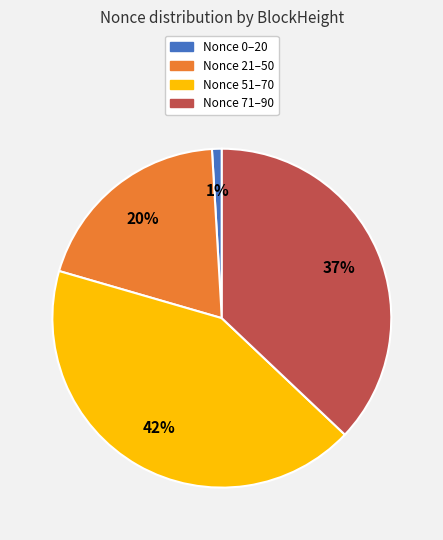

How many slices are in this pie chart?

4